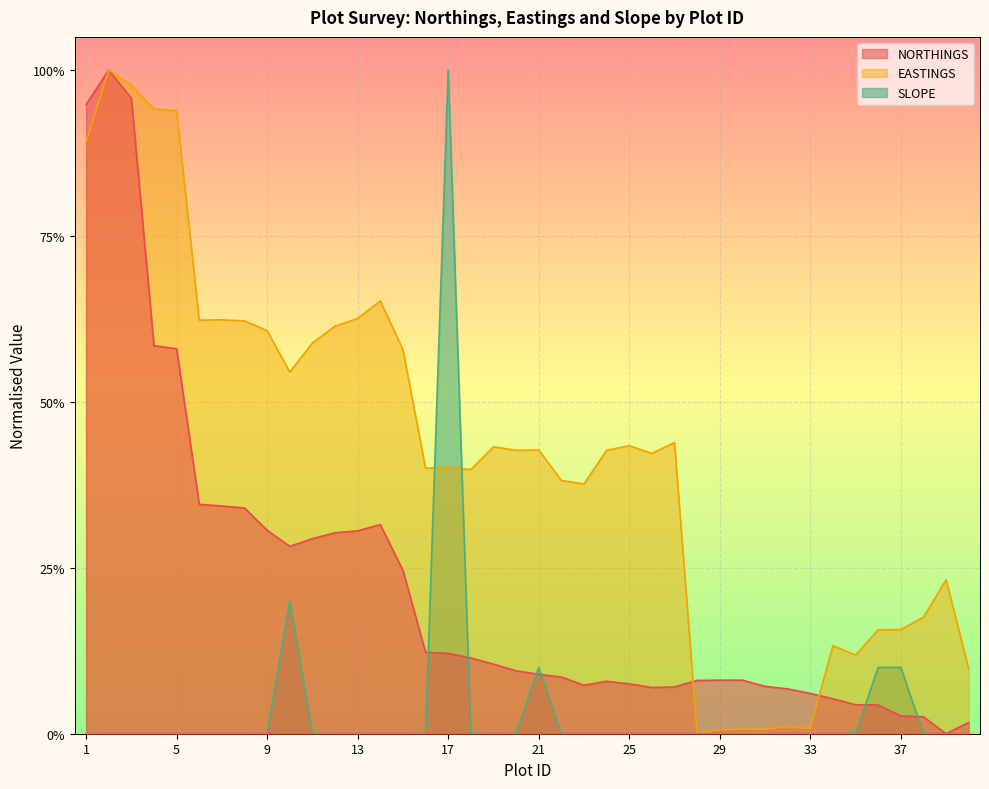

At which label does SLOPE reach its peak?

17